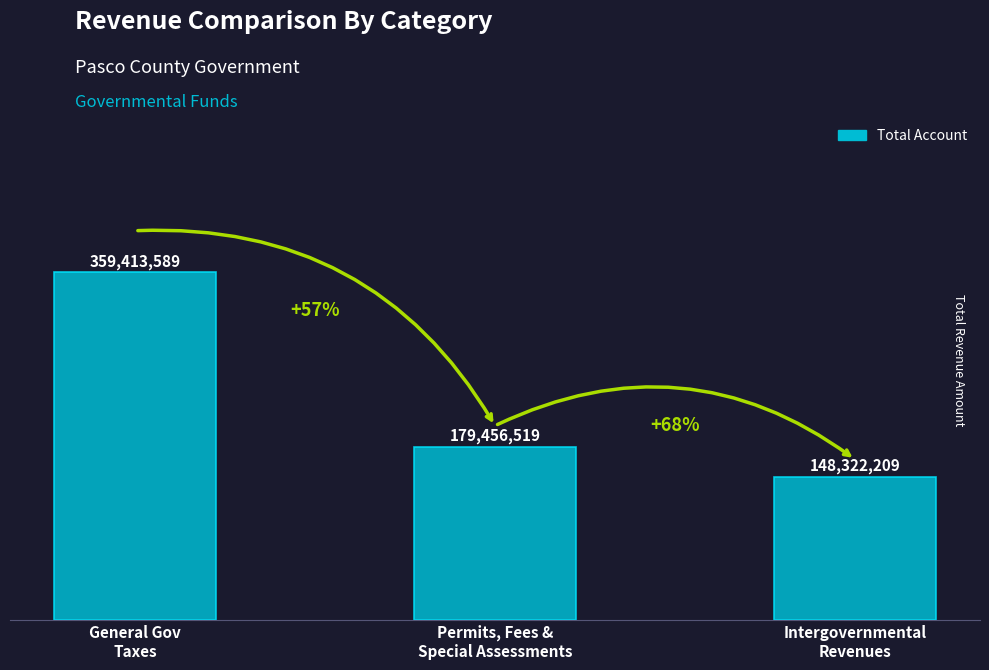

What is the minimum value shown in the chart?

148322209